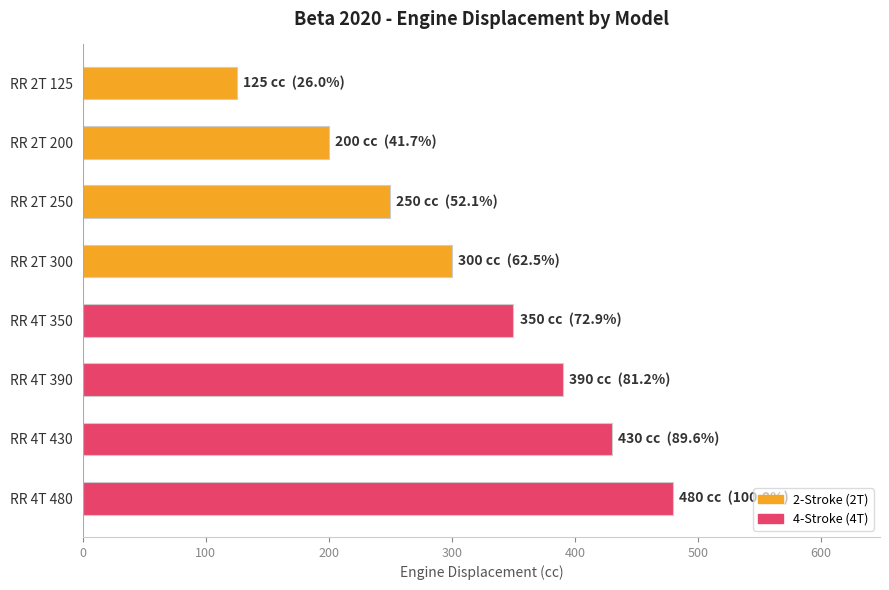

How many data points are less than 350?

4